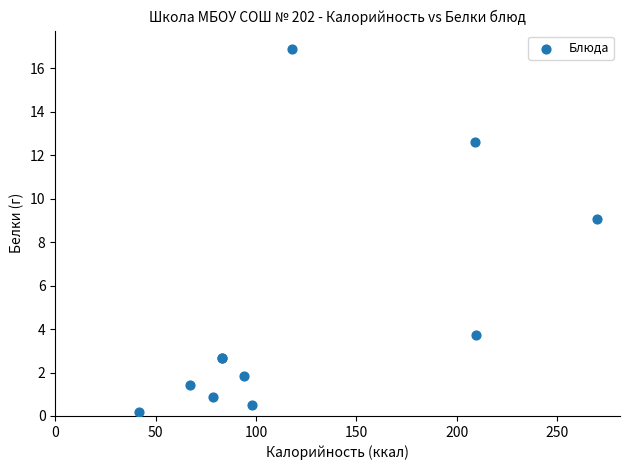

What Y value in the scatter plot is closest to 8?

9.1